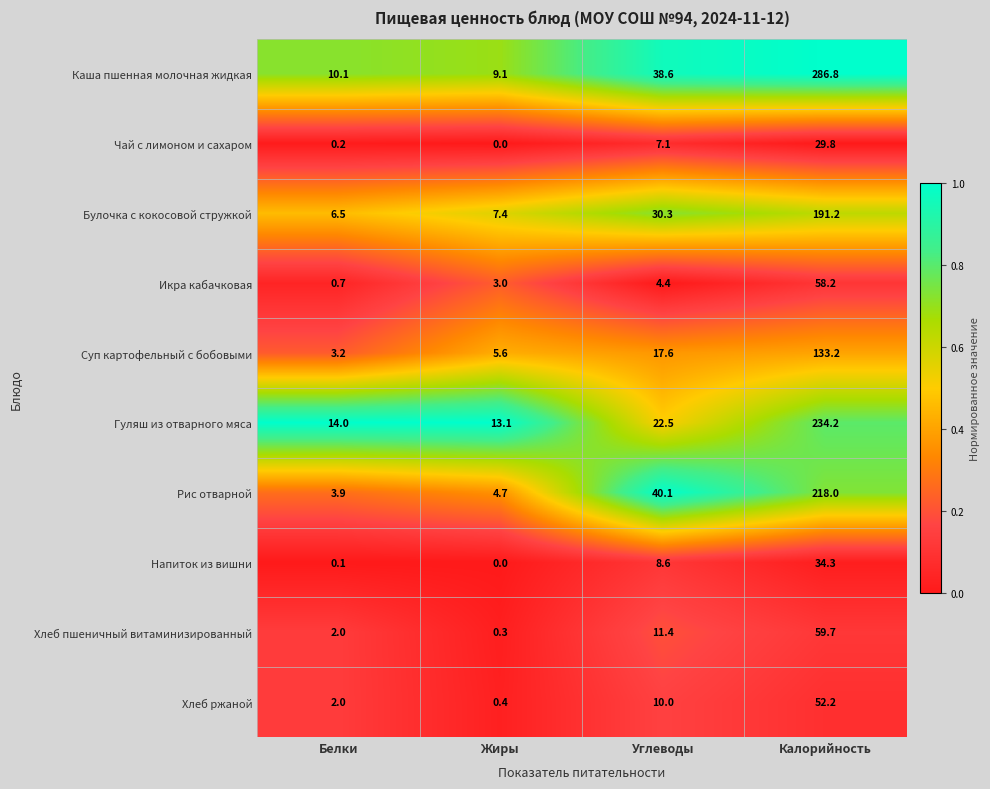

What is the total value across all series at Жиры?

43.6